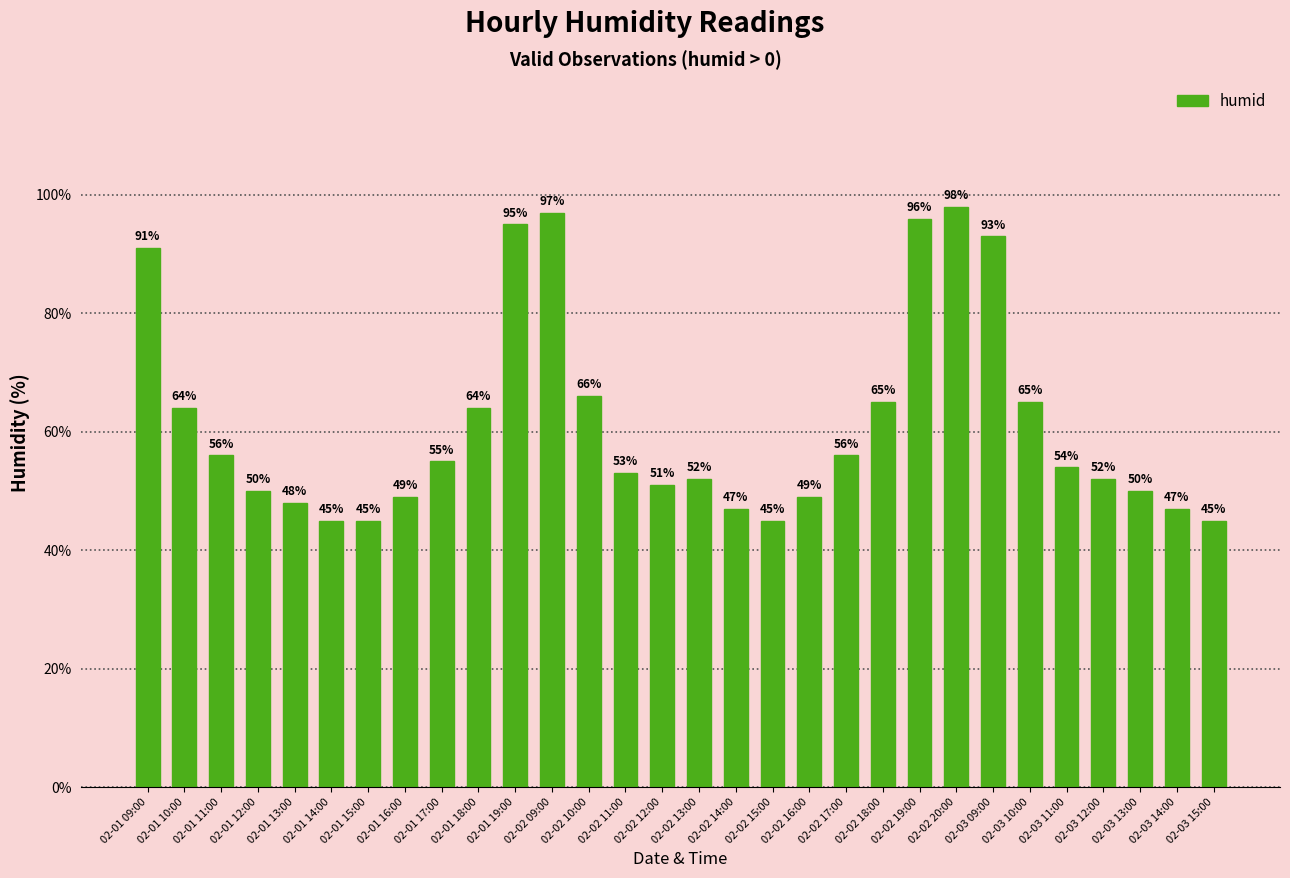

What is the sum of the values at 02-02 16:00 and 02-02 14:00?

96